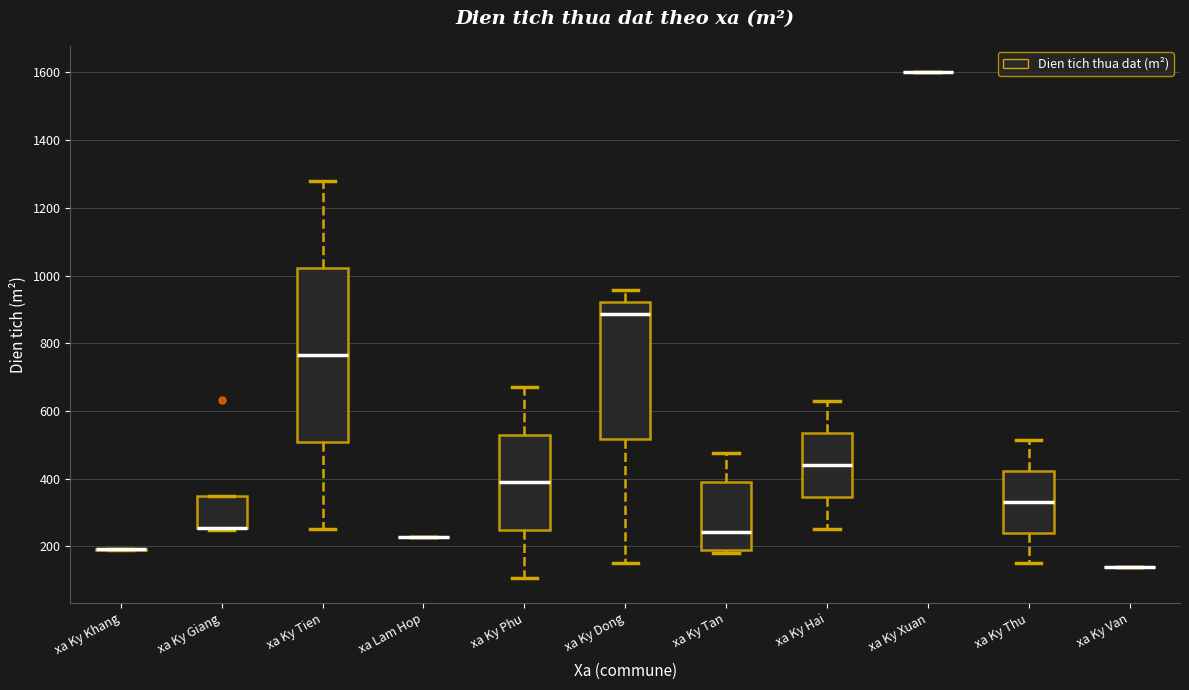

Reading left to right, read every box against the y-axis: the position of its median line, the range the box covers, and the ends of its whiskers. The values are not printed on the chart, so give them approximately, as read against the axis.

xa Ky Khang: box collapsed to a line at 200, whiskers 200 to 200
xa Ky Giang: median 260 (drawn on the box's lower edge), box 260 to 360, whiskers 240 to 360
xa Ky Tien: median 760, box 500 to 1020, whiskers 260 to 1280
xa Lam Hop: box collapsed to a line at 220, whiskers 220 to 220
xa Ky Phu: median 380, box 240 to 540, whiskers 100 to 680
xa Ky Dong: median 880, box 520 to 920, whiskers 160 to 960
xa Ky Tan: median 240, box 180 to 380, whiskers 180 (just below the box's lower edge) to 480
xa Ky Hai: median 440, box 340 to 540, whiskers 260 to 640
xa Ky Xuan: box collapsed to a line at 1600, whiskers 1600 to 1600
xa Ky Thu: median 340, box 240 to 420, whiskers 160 to 520
xa Ky Van: box collapsed to a line at 140, whiskers 140 to 140